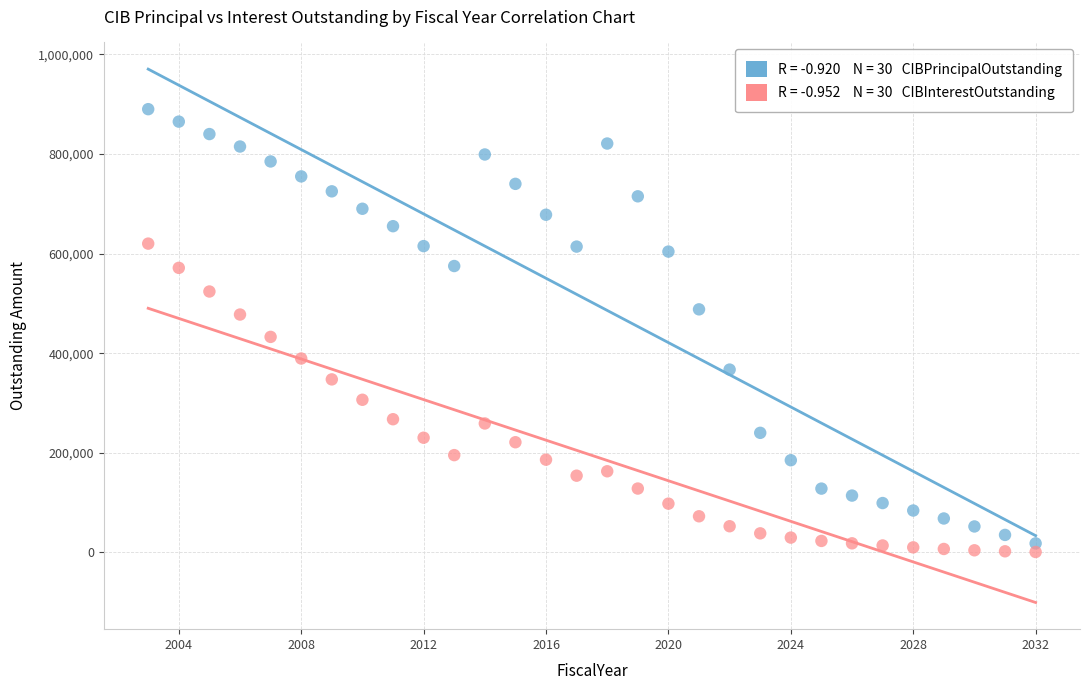

Across all series, what Y value is closest to 445356?

432681.0